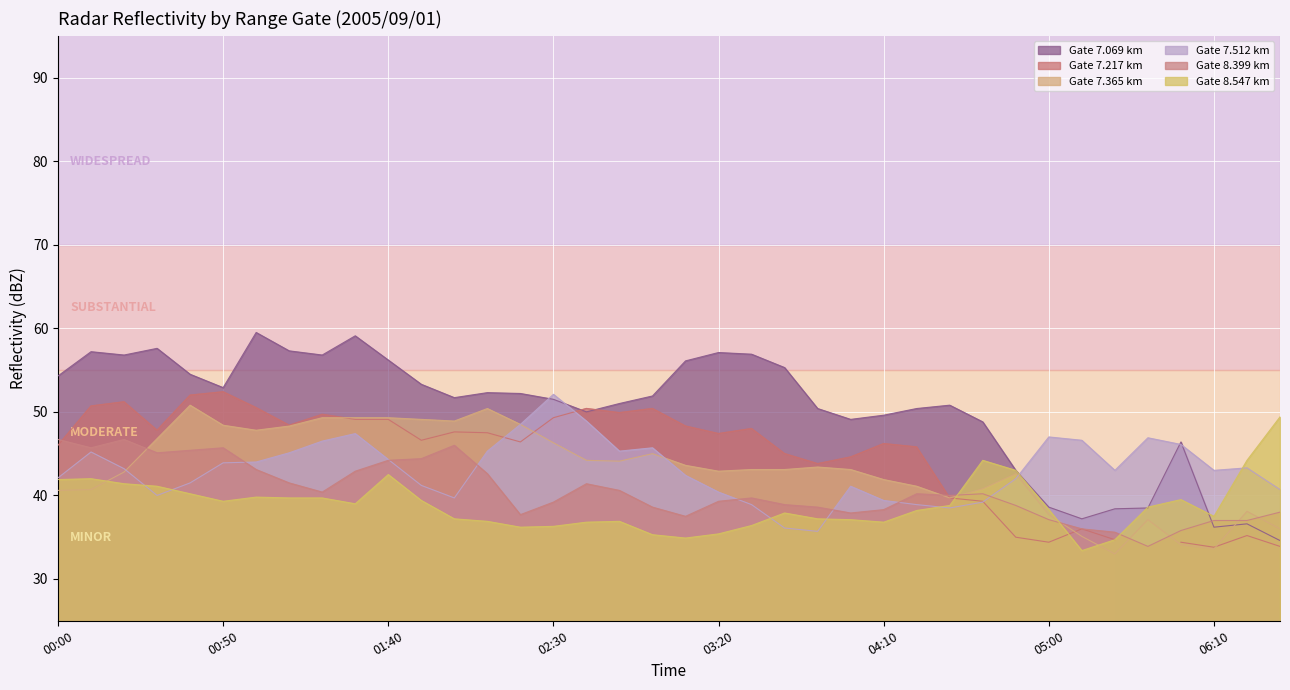

The value of Gate 8.547 km at 00:00 is 41.9. True or false?

True